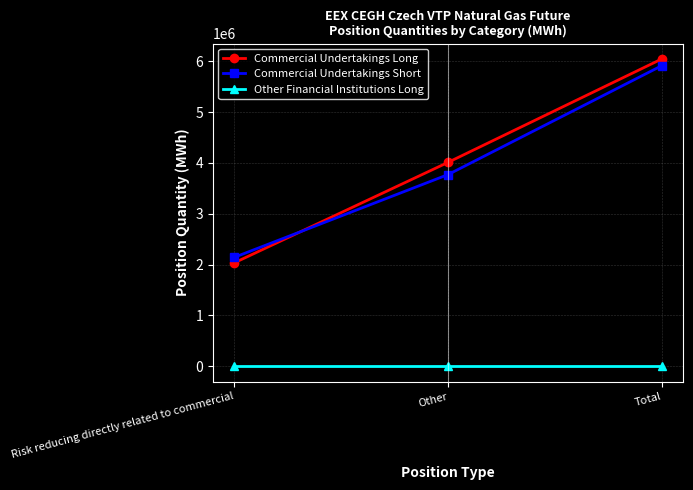

How many Commercial Undertakings Long values are between 2035241 and 6047647?

3